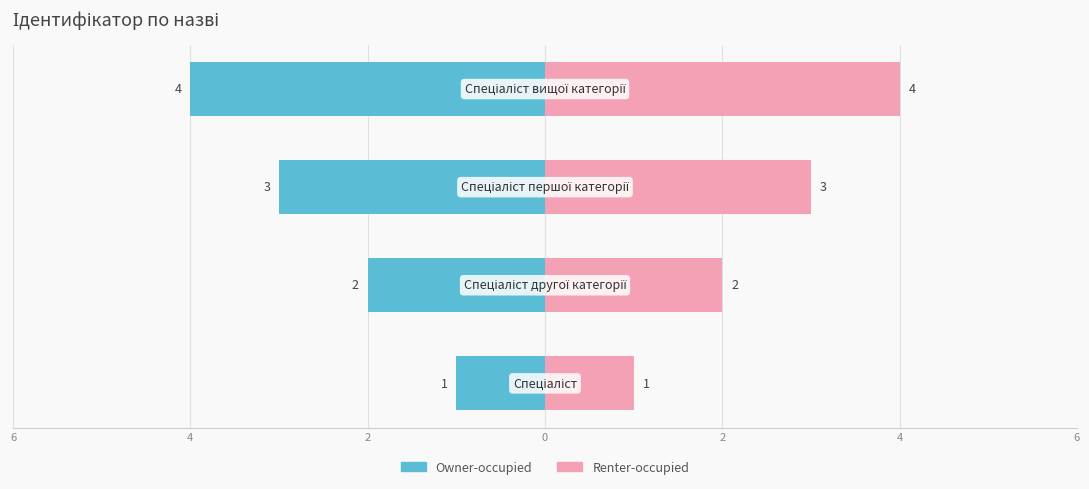

Count the Renter-occupied values in the range 2 to 4.

3